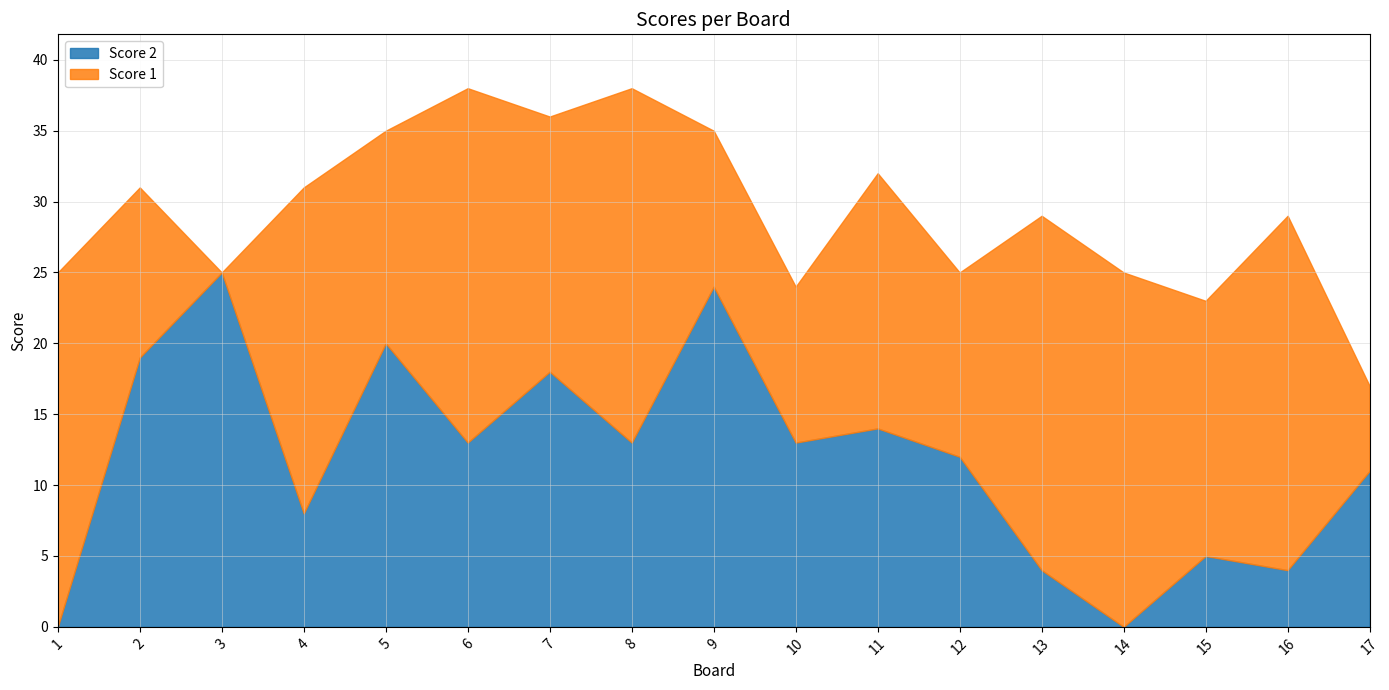

Between 12 and 14, which series saw the biggest shift?

Score 2